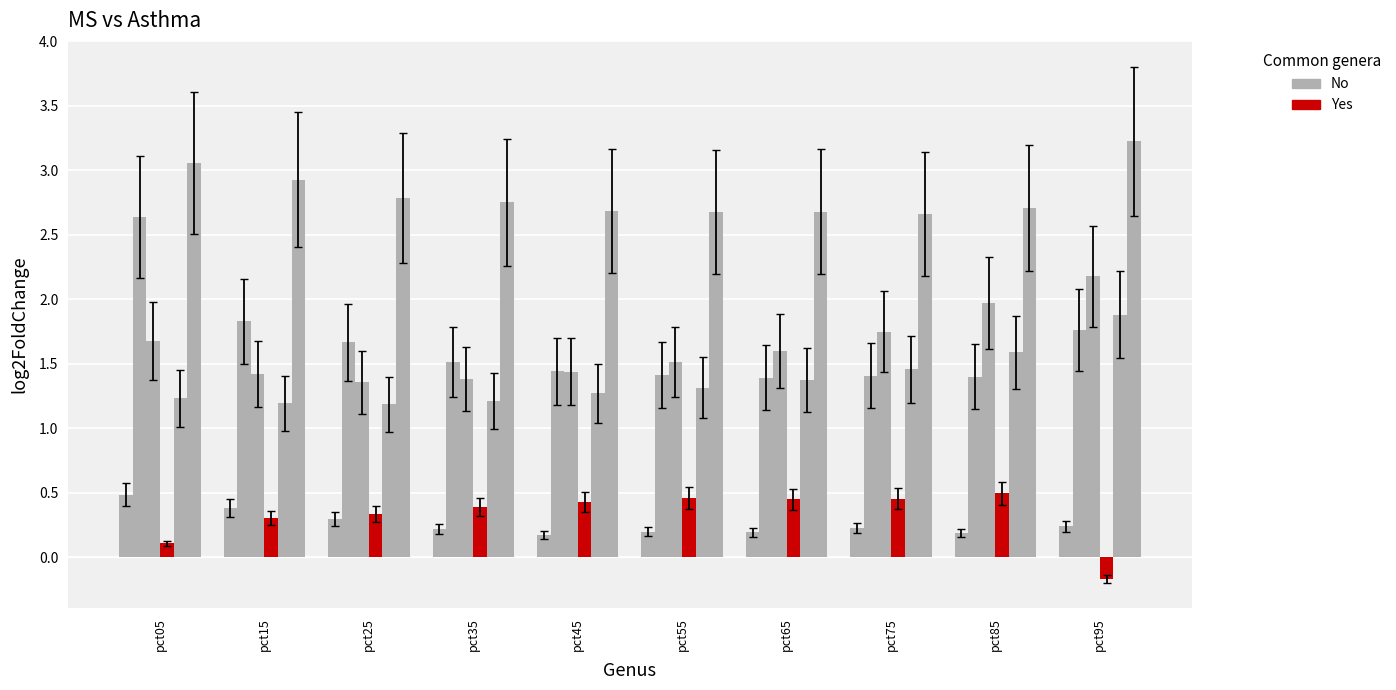

How many series are shown in this chart?

6